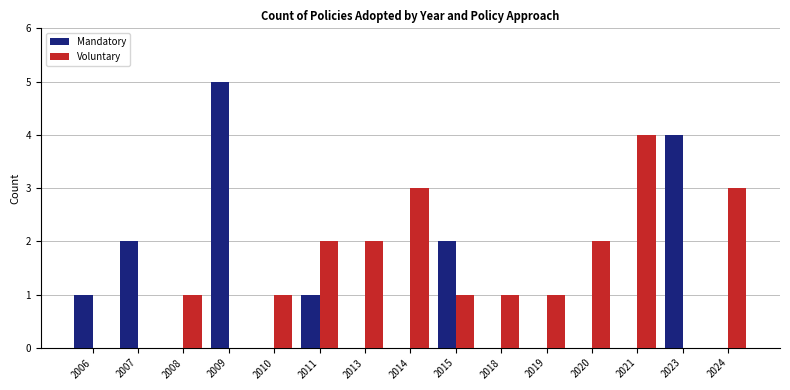

Reading left to right, what are all the values shown in this chart?

Mandatory: 2006=1	2007=2	2008=0	2009=5	2010=0	2011=1	2013=0	2014=0	2015=2	2018=0	2019=0	2020=0	2021=0	2023=4	2024=0
Voluntary: 2006=0	2007=0	2008=1	2009=0	2010=1	2011=2	2013=2	2014=3	2015=1	2018=1	2019=1	2020=2	2021=4	2023=0	2024=3